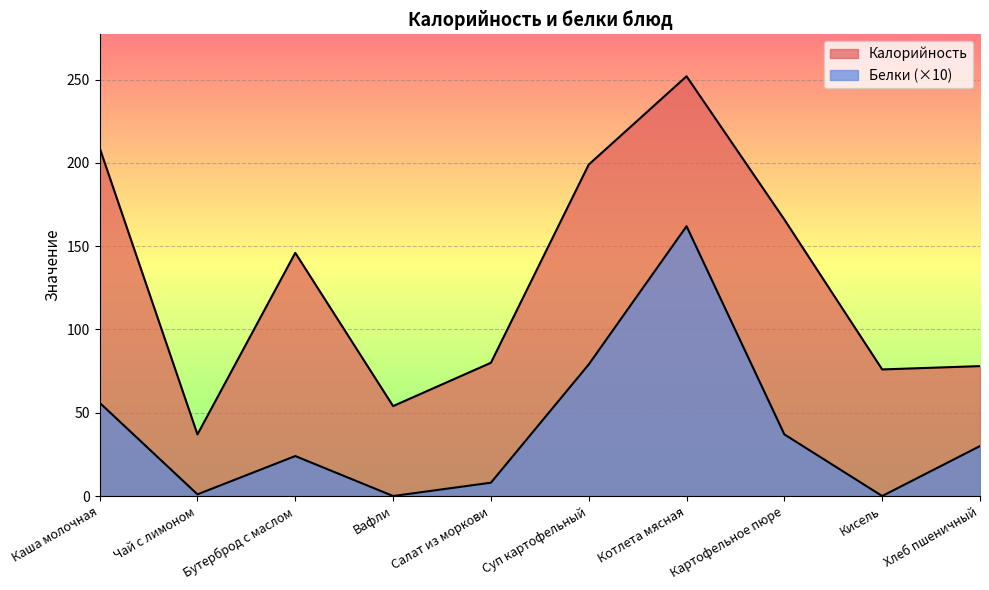

What is the sum of all Калорийность values?

1297